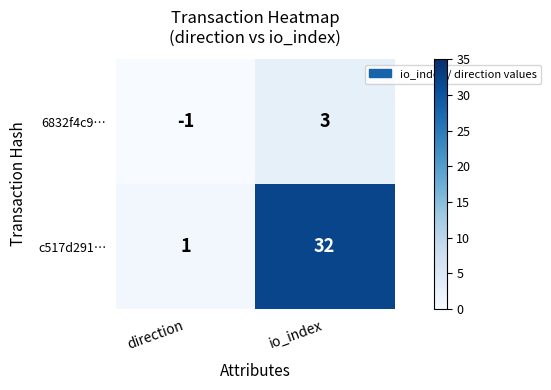

At how many categories does at least one series exceed 11?

1